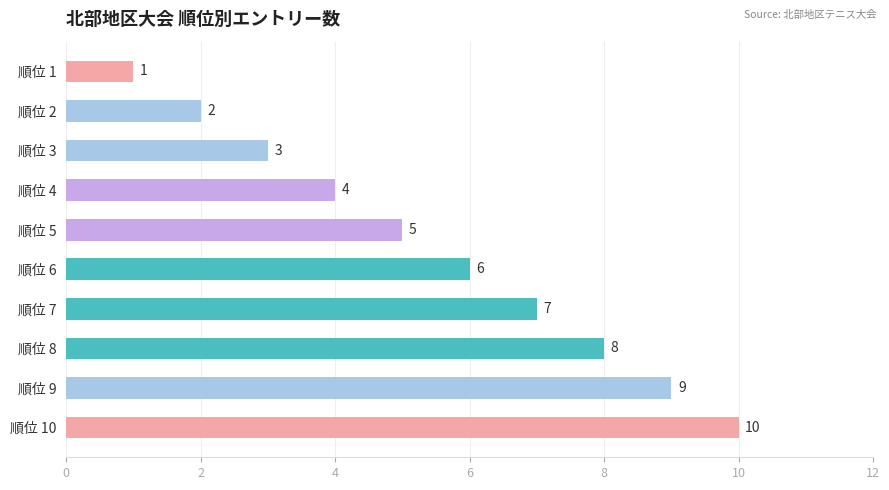

How many series are shown in this chart?

1